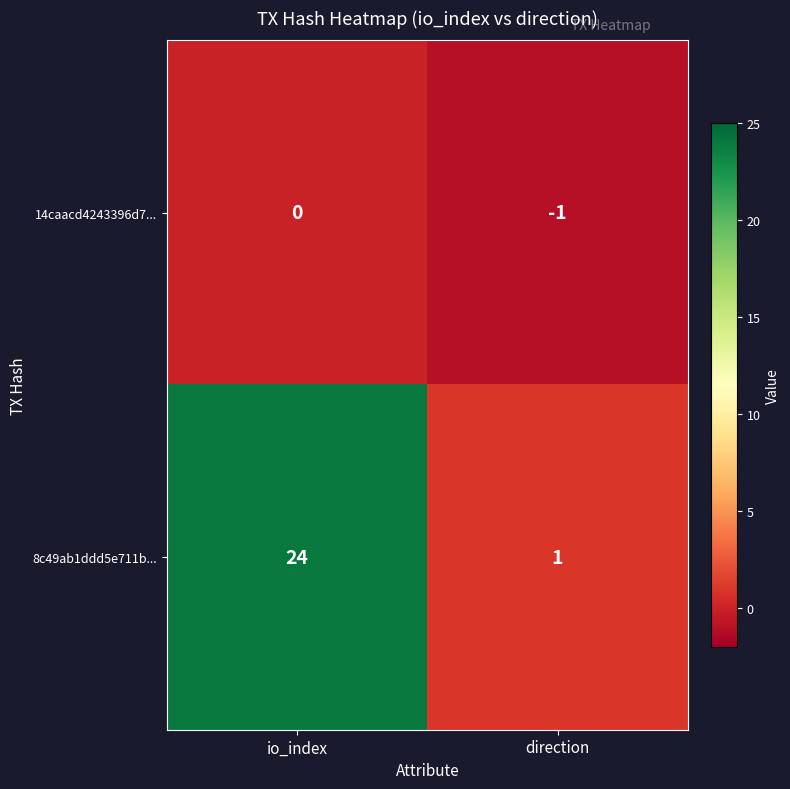

What is the difference between the 8c49ab1ddd5e711b... values at io_index and direction?

23